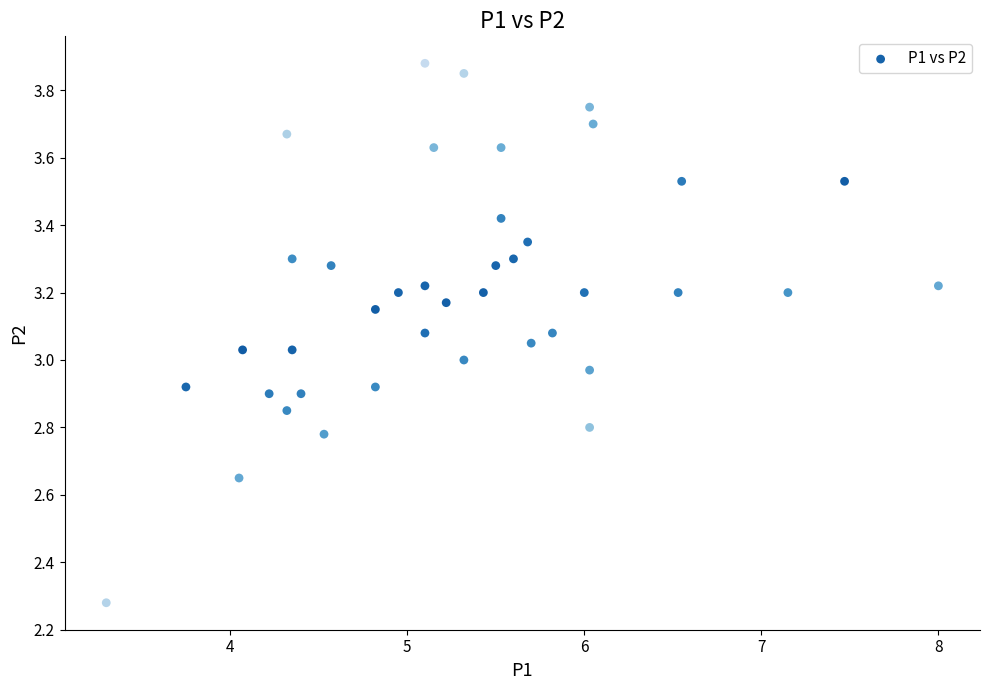

What is the range of X values (max minus min)?

4.7